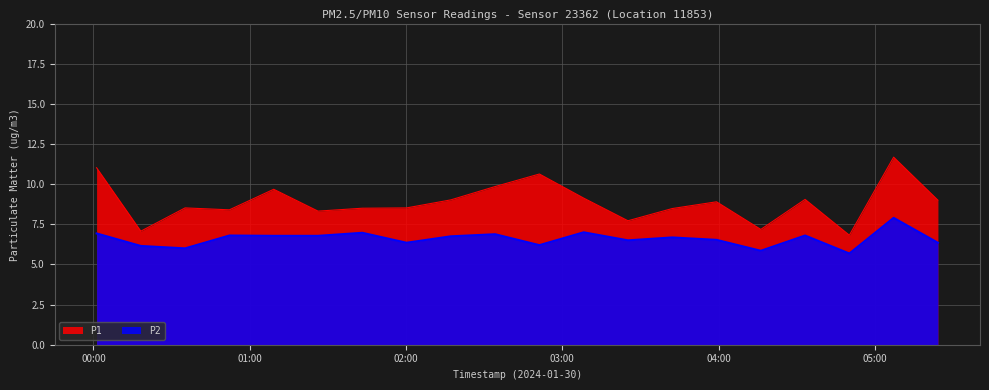

What is the sum of all P2 values?

131.9